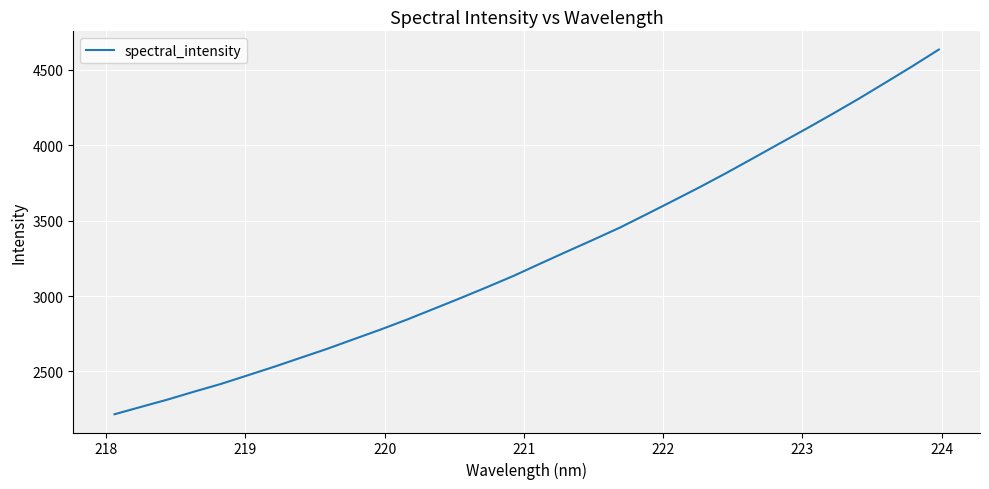

What is the average value?

3262.8